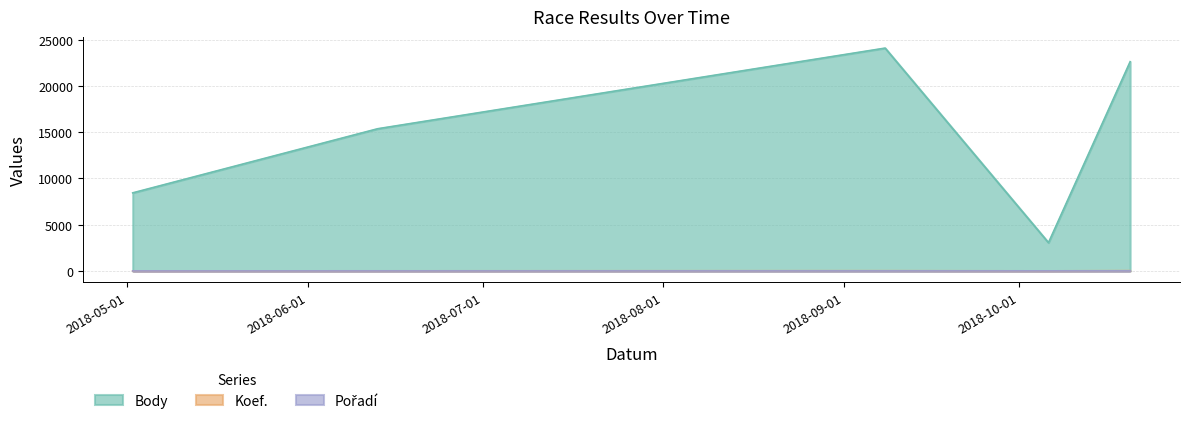

What is the difference between the second highest and second lowest values in the Body series?

14185